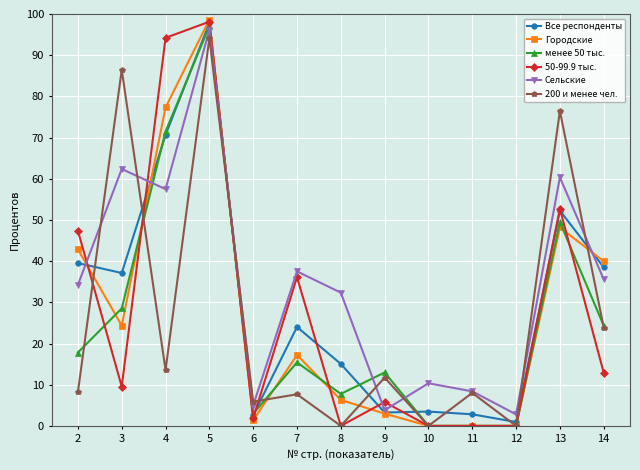

What is the spread (max minus min) of values at 11?

8.4